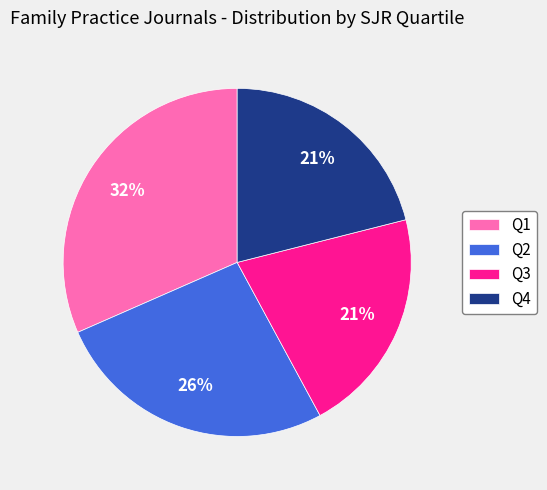

Does Q4 account for over 50% of the chart?

No